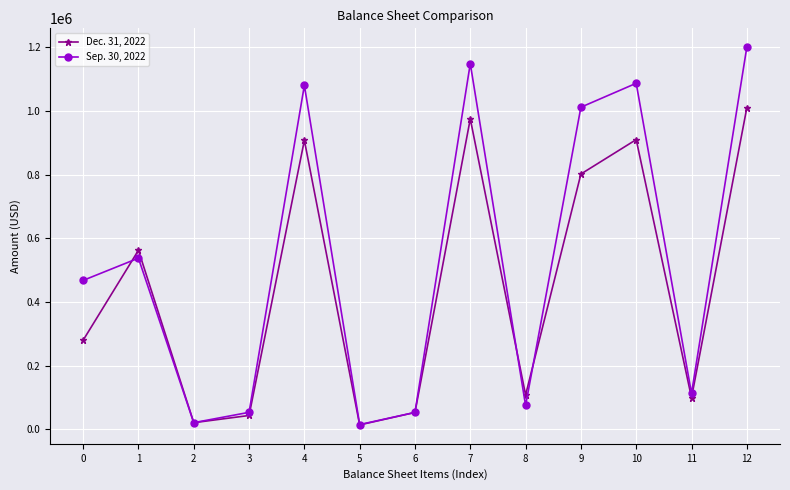

Does the chart have visible grid lines?

Yes